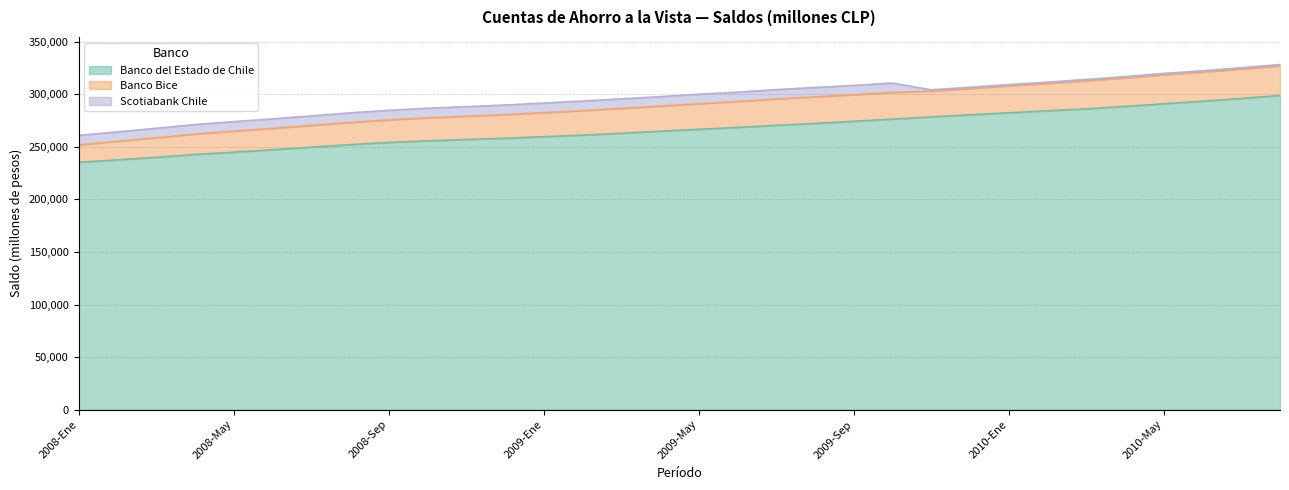

What is the highest value of the Banco del Estado de Chile series?

298996